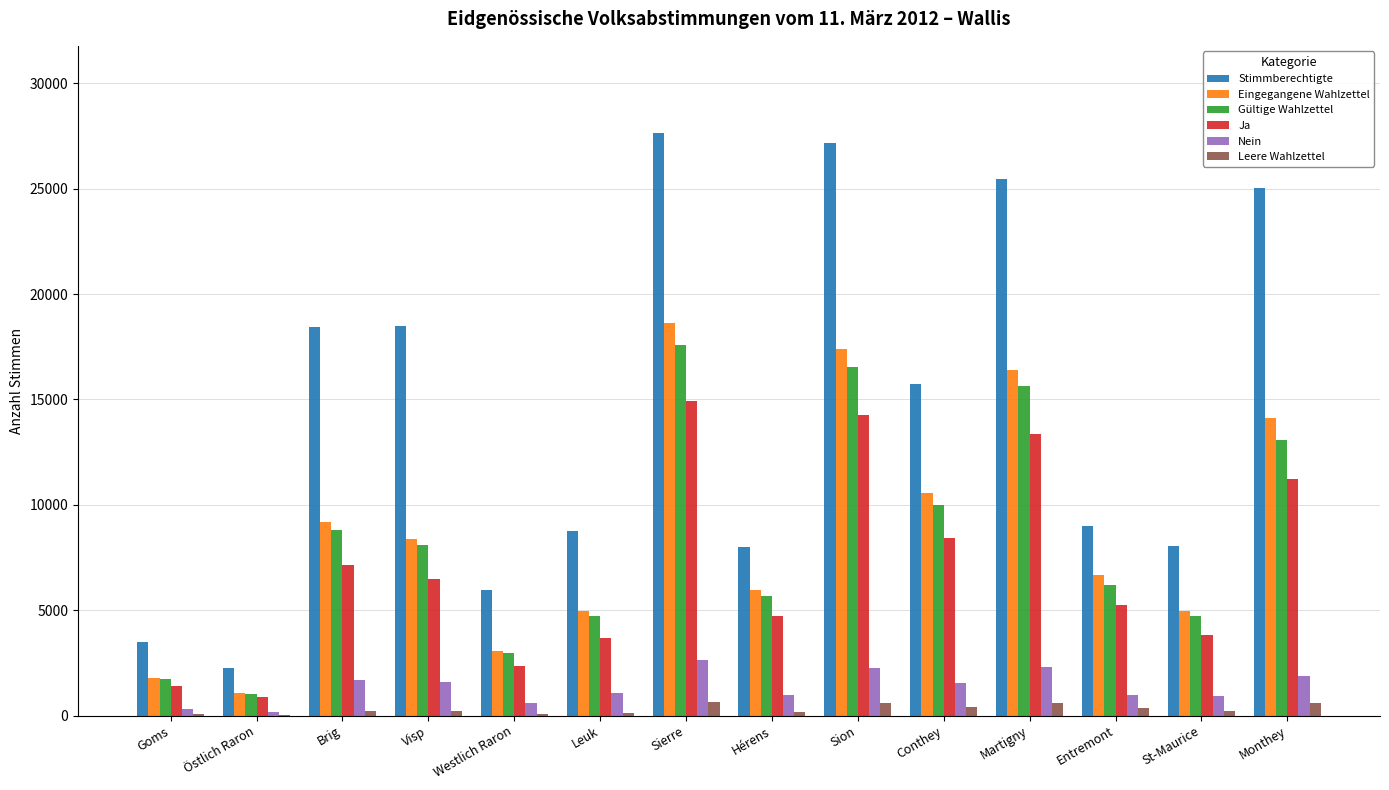

What is the greatest value displayed?

27640